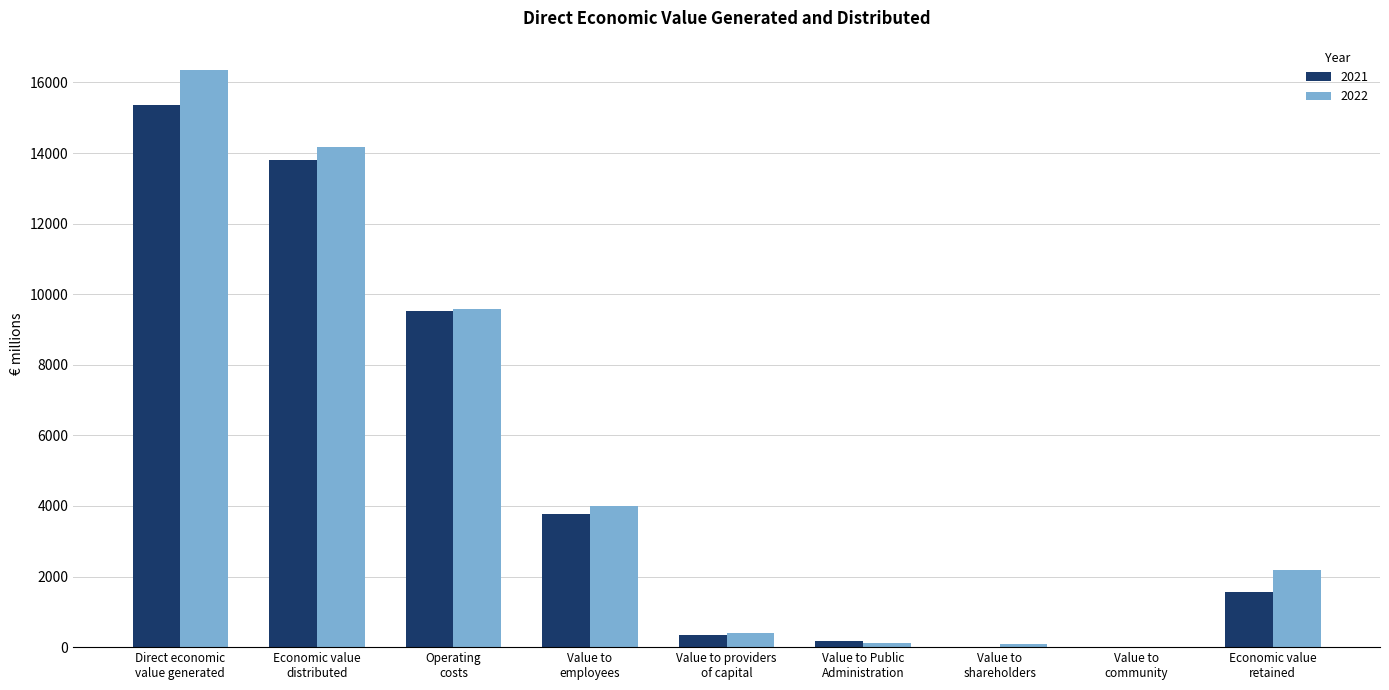

What is the spread (max minus min) of values at Value to Public
Administration?

78